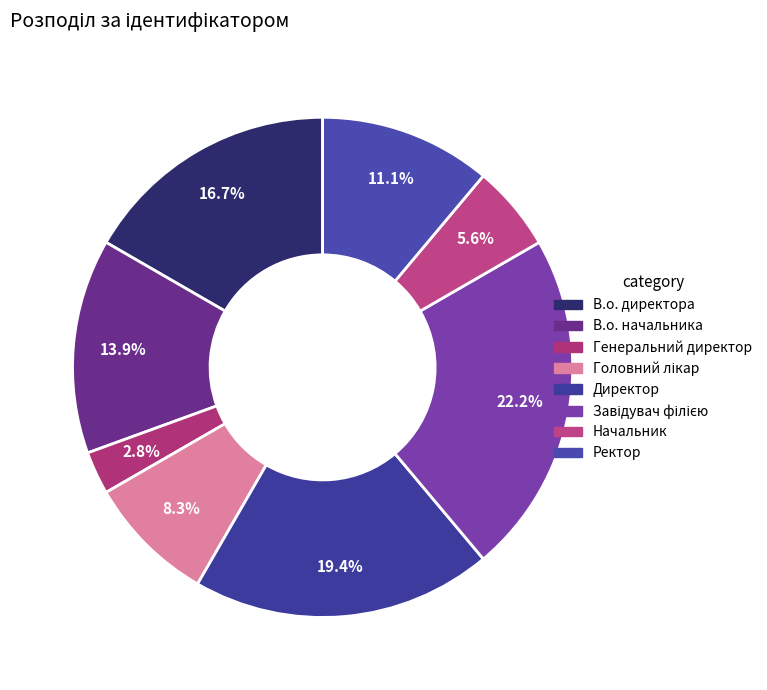

What portion of the pie excludes В.о. начальника?

86.1%